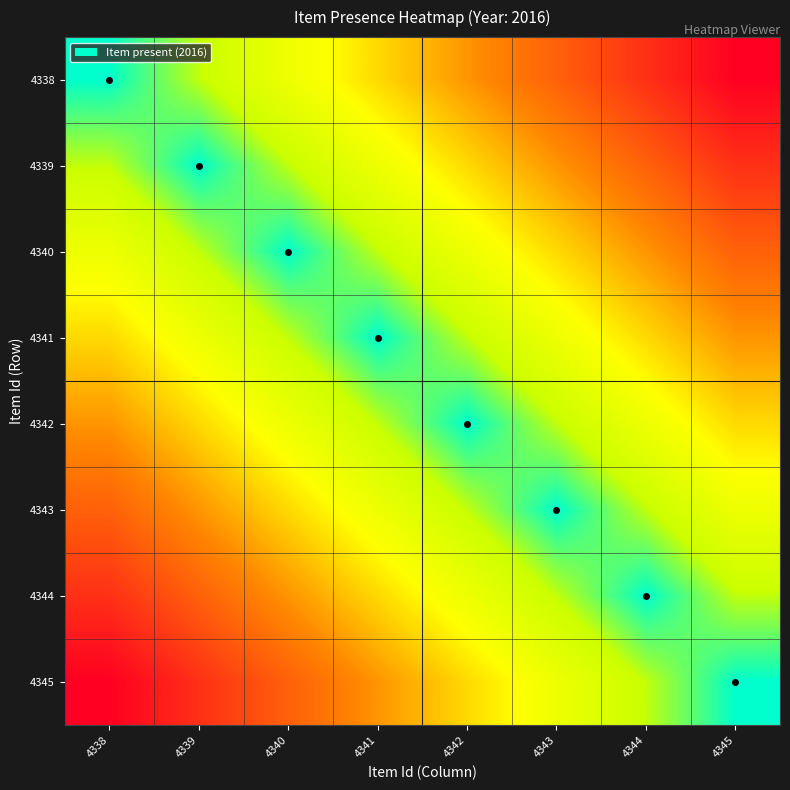

Between 4345 and 4340, which is larger?

4345